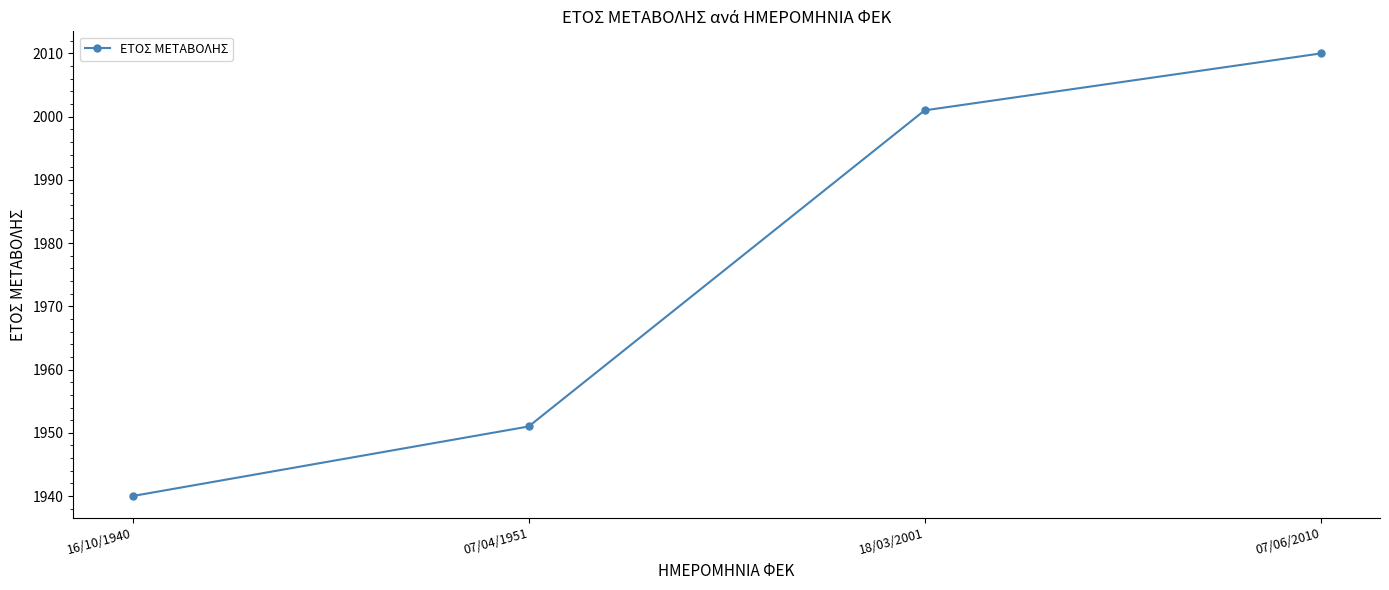

The value at 18/03/2001 is 3359. True or false?

False